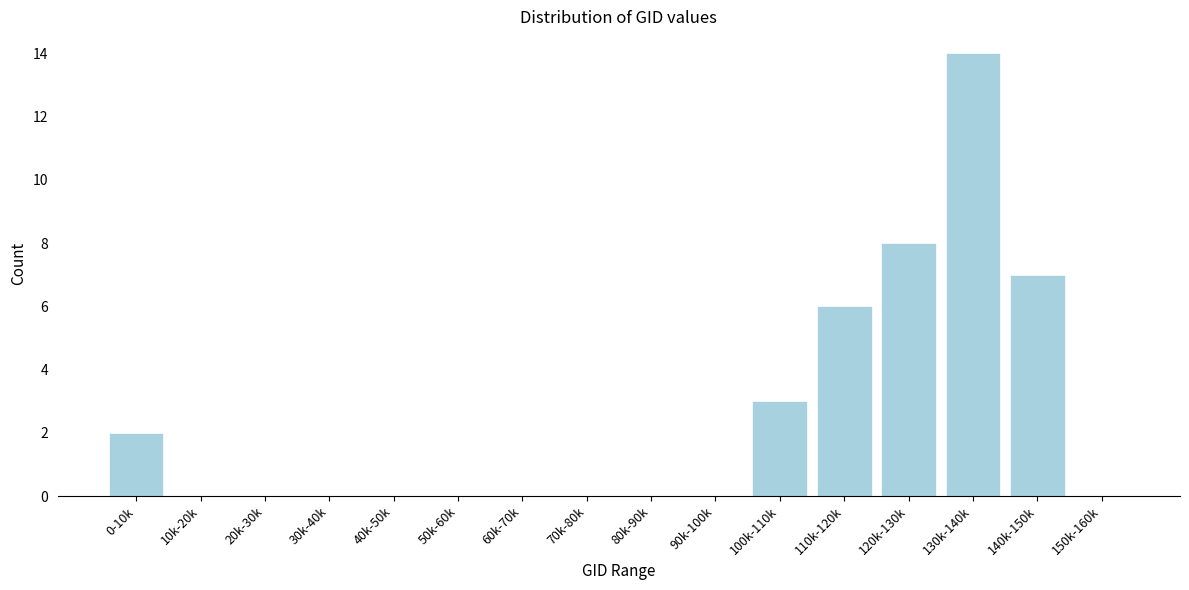

Reading right to left, what are all the values shown in this chart?

150k-160k=0	140k-150k=7	130k-140k=14	120k-130k=8	110k-120k=6	100k-110k=3	90k-100k=0	80k-90k=0	70k-80k=0	60k-70k=0	50k-60k=0	40k-50k=0	30k-40k=0	20k-30k=0	10k-20k=0	0-10k=2